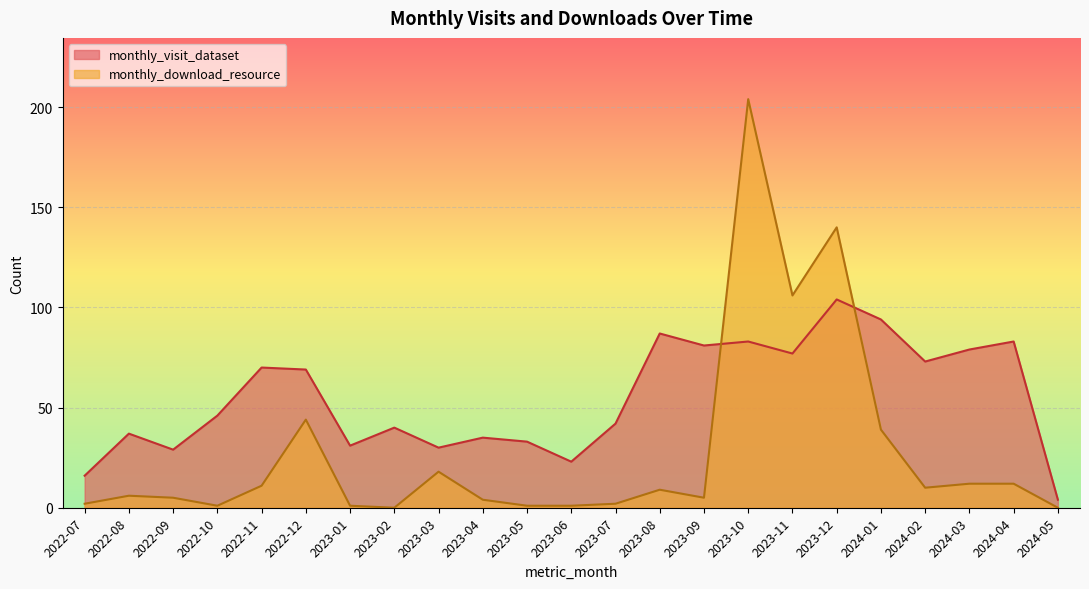

Is it true that monthly_download_resource equals 5 at 2022-09?

True